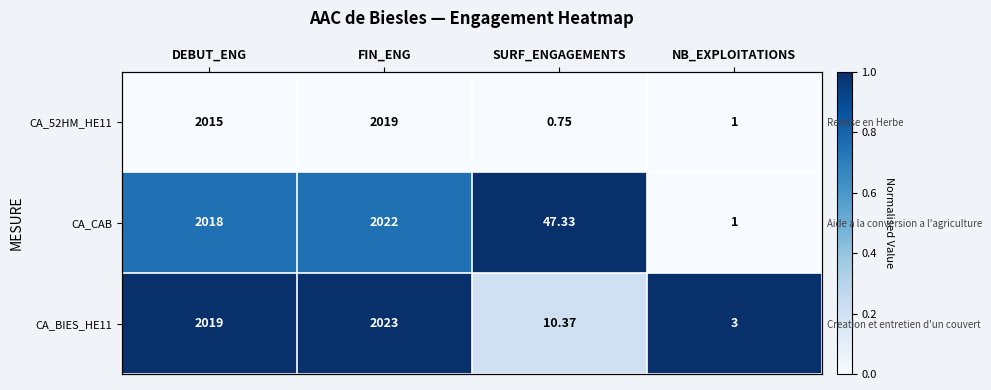

The value of CA_BIES_HE11 at DEBUT_ENG is 1.0. True or false?

True